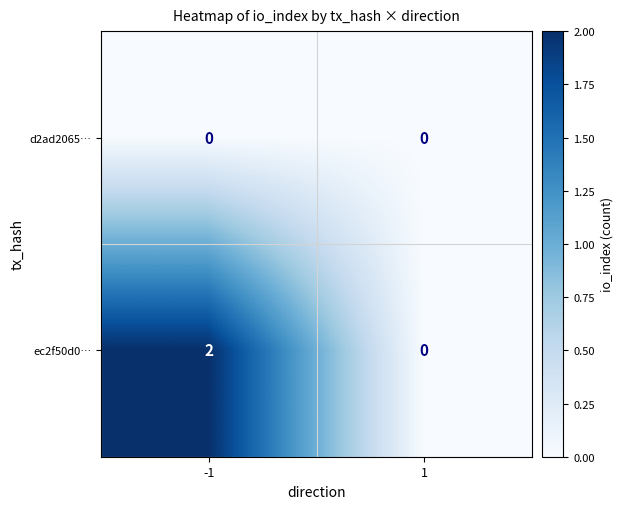

Between -1 and 1, which series saw the biggest shift?

ec2f50d0…